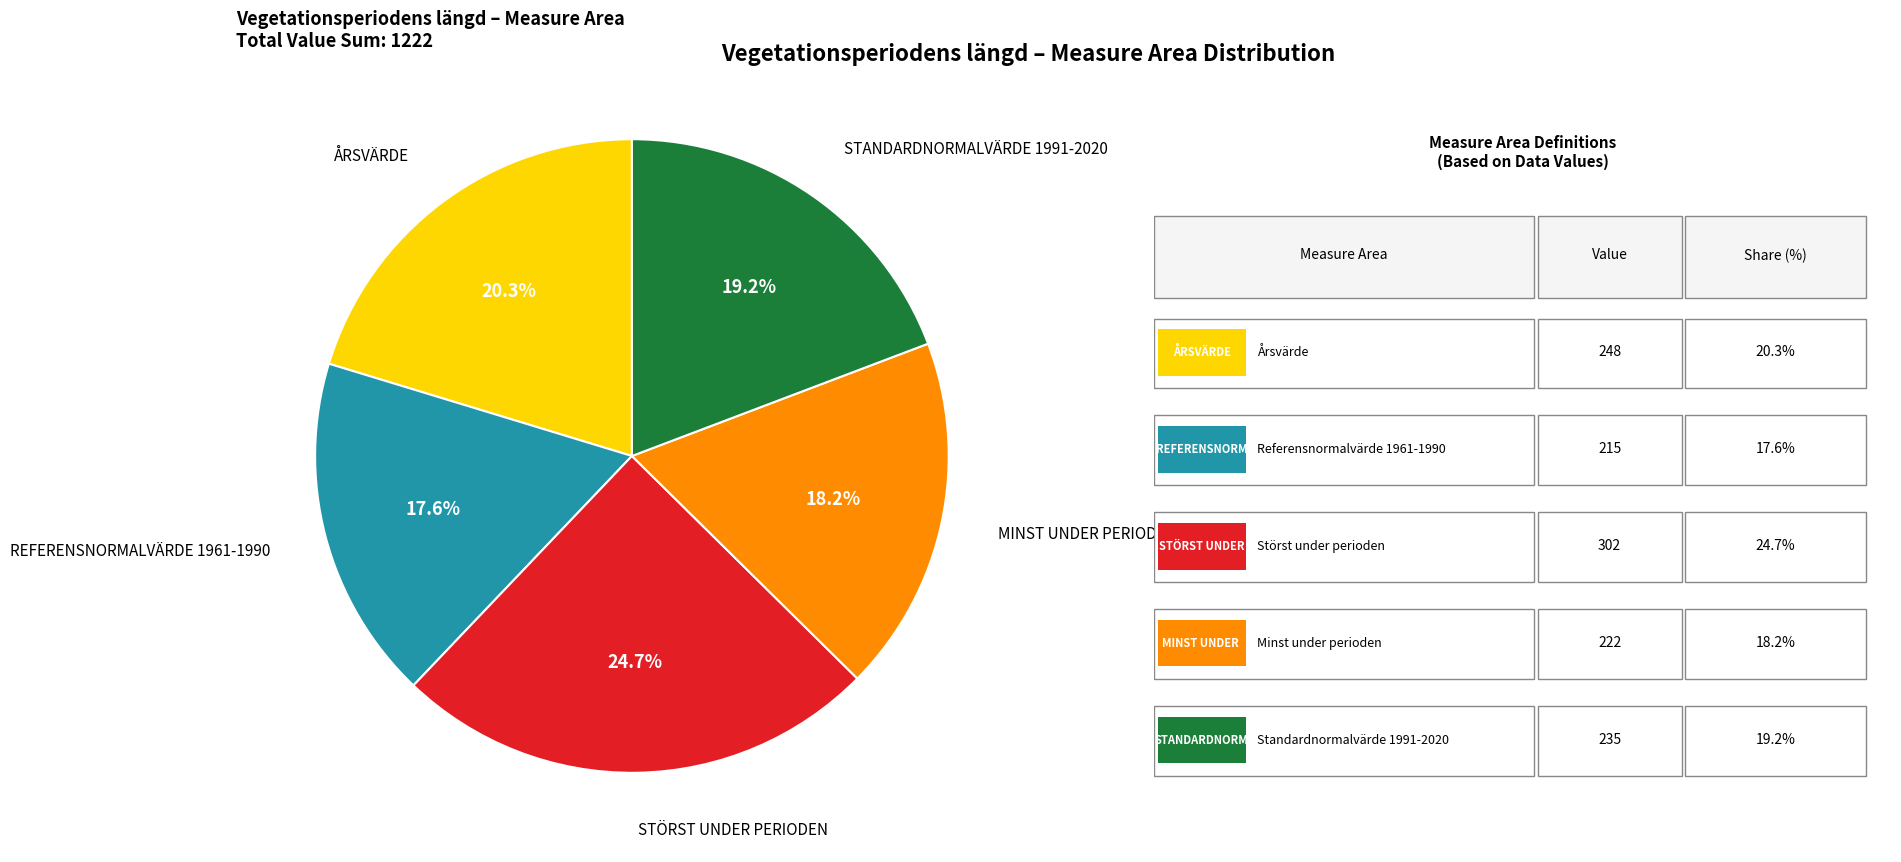

Does any single category account for the majority?

No